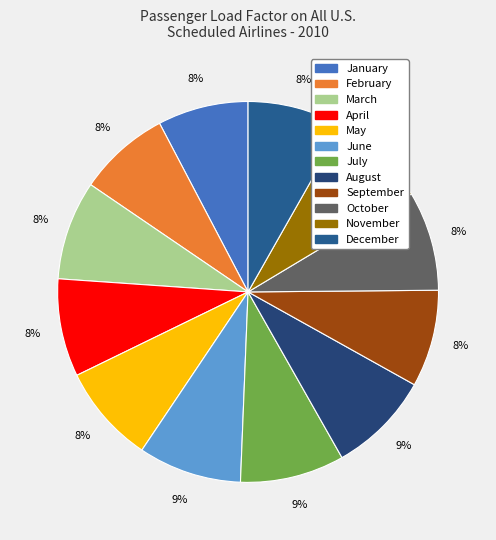

What percentage do February and December together represent?

16.0%